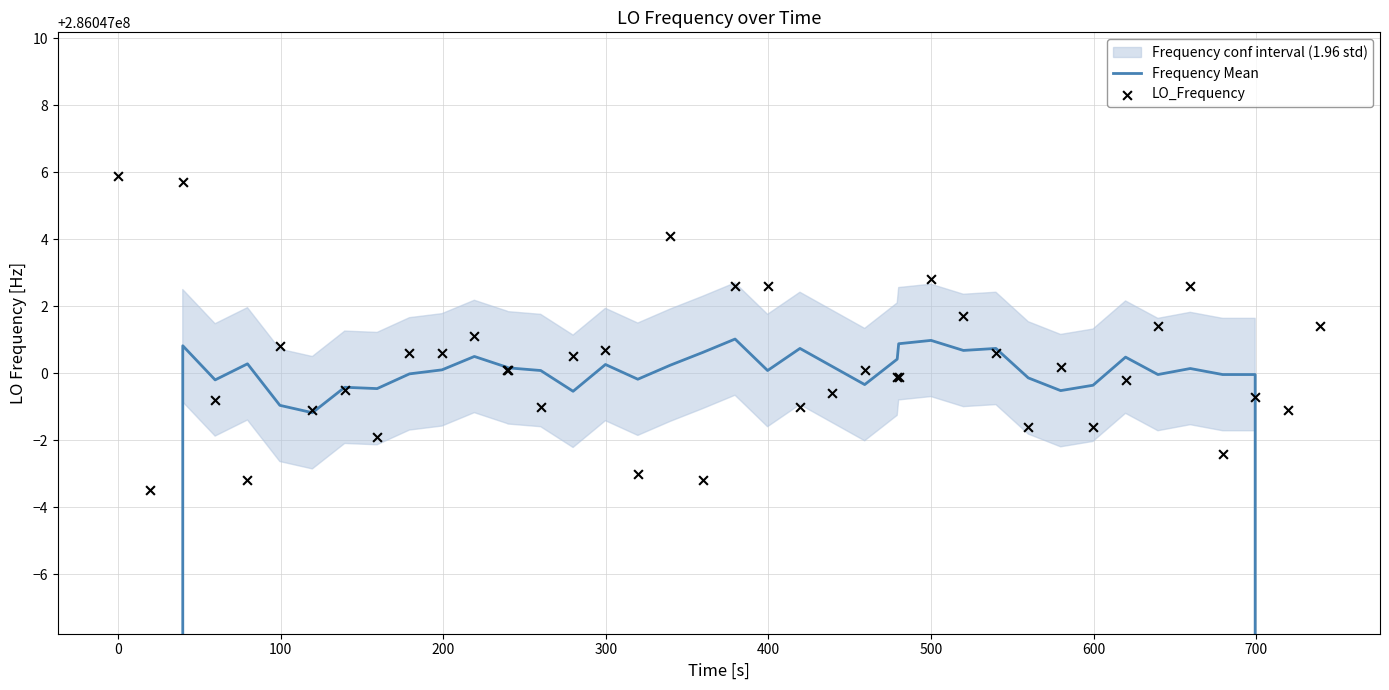

Is the value of Frequency Mean at 22 greater than the value of LO_Frequency at 100?

No